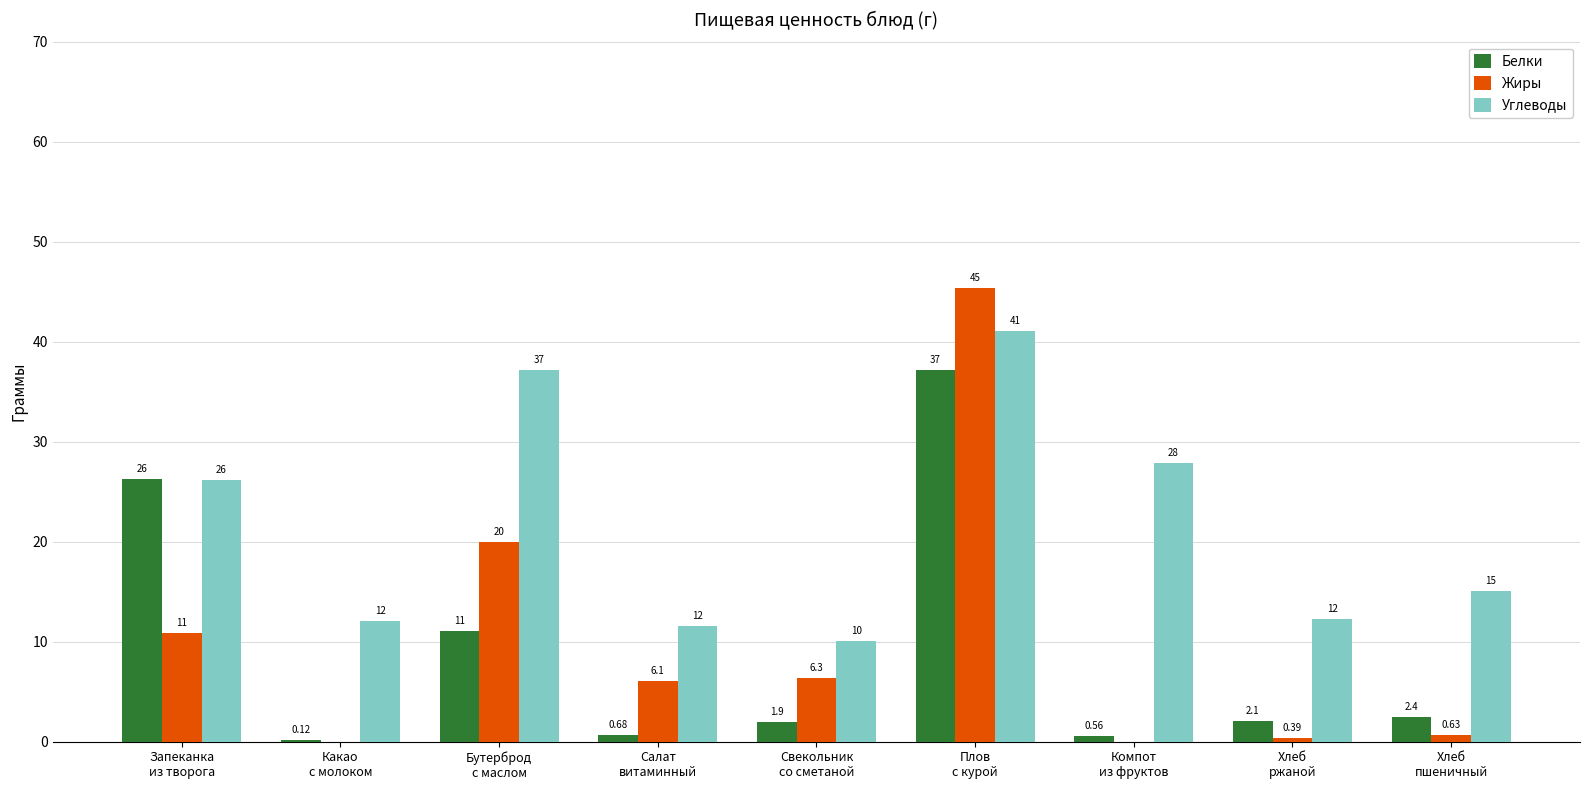

What is the sum of all Углеводы values?

193.3